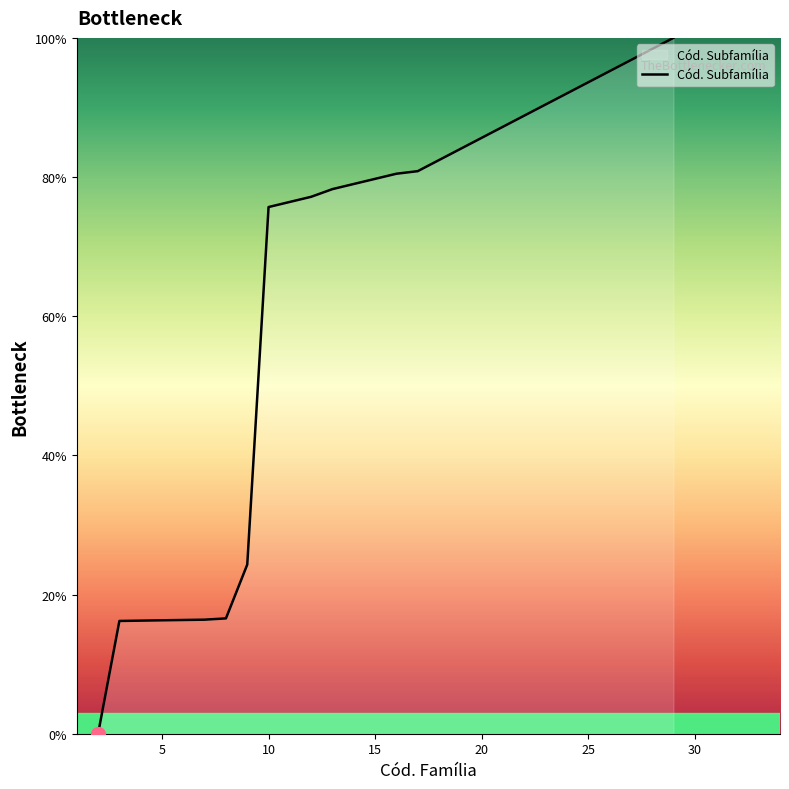

What is the difference between the maximum and minimum values?

100.0